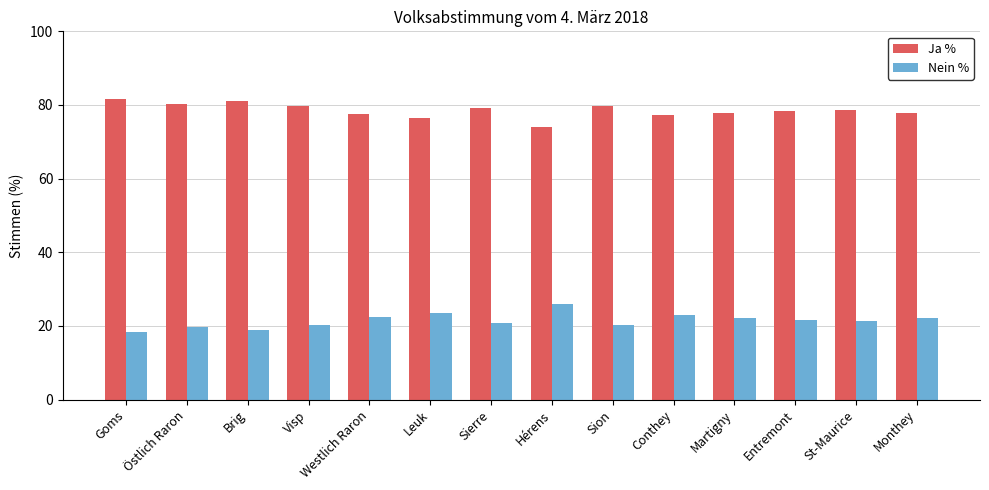

What is the minimum value shown in the chart?

18.3